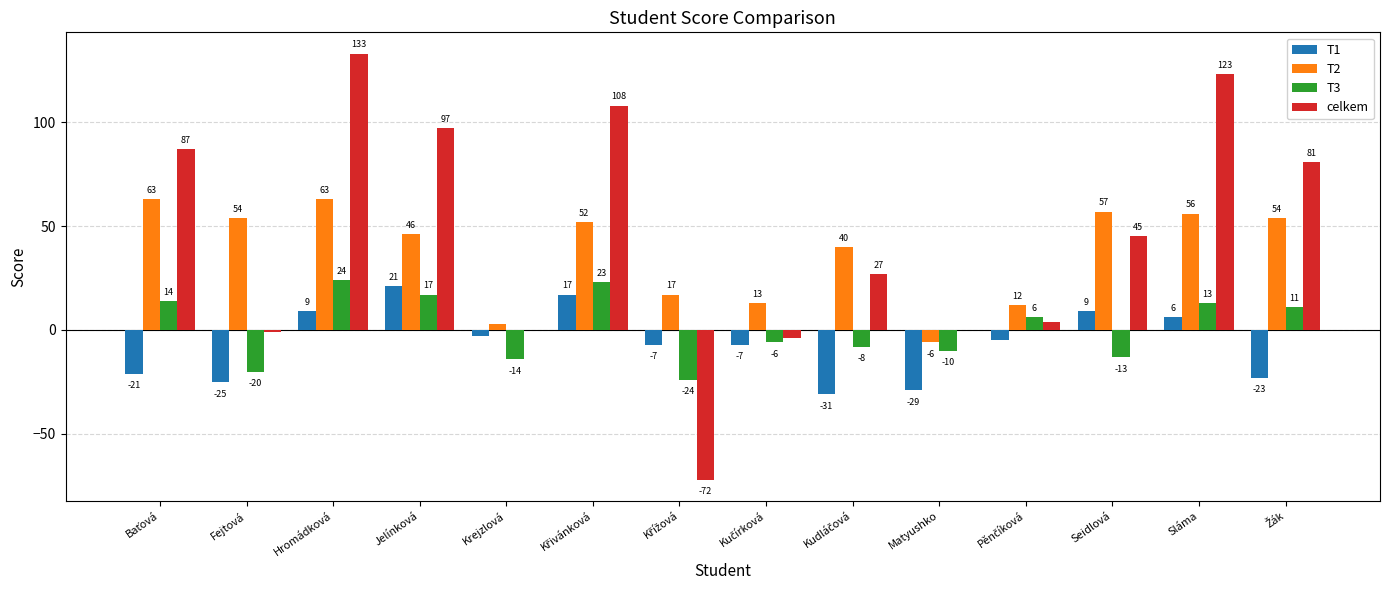

Where does the T1 series first go above -5?

Hromádková